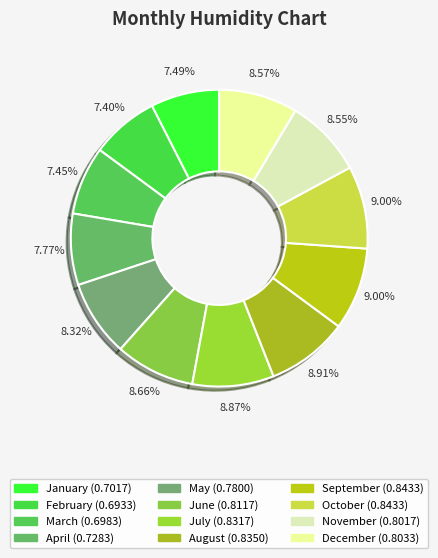

Rank the categories by value from lowest to highest.

February, March, January, April, May, November, December, June, July, August, September, October